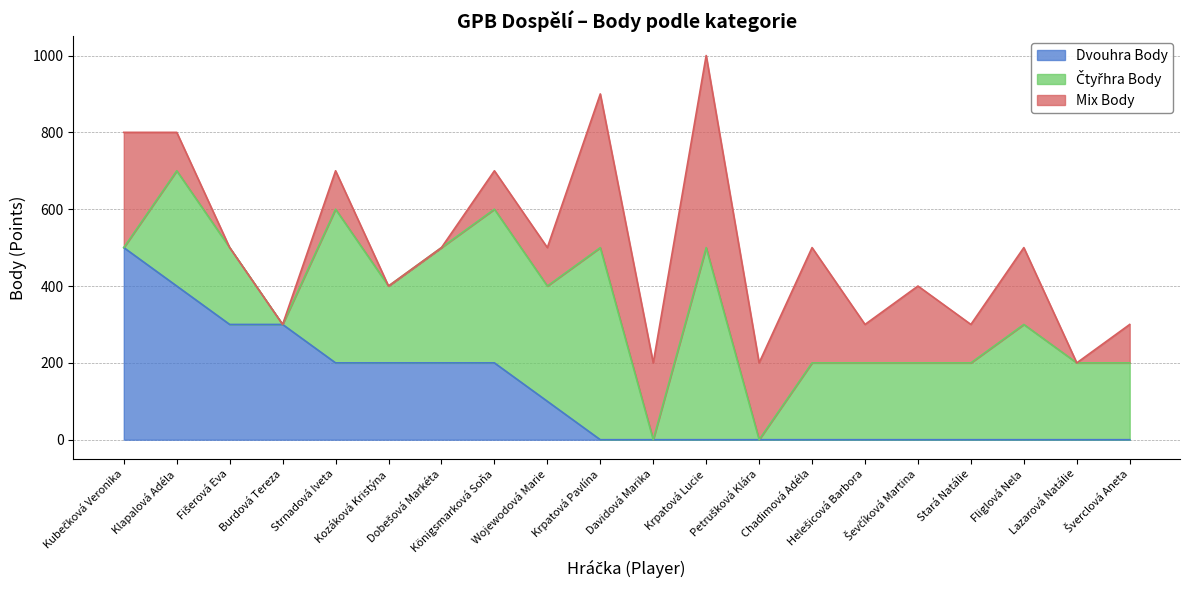

Where does the Čtyřhra Body series first go above 200?

Klapalová Adéla